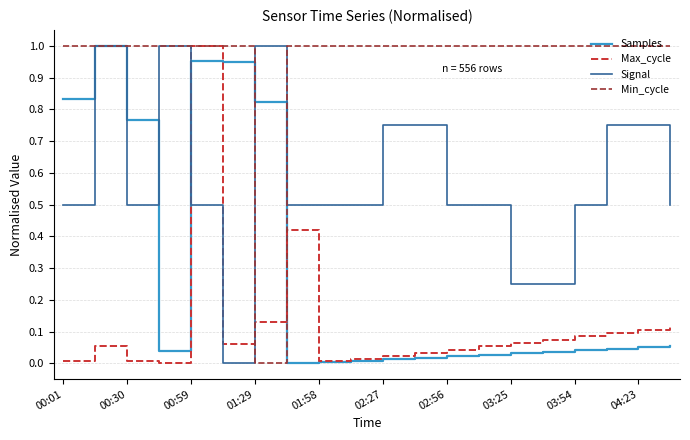

Which series has the largest total across all categories?

Min_cycle